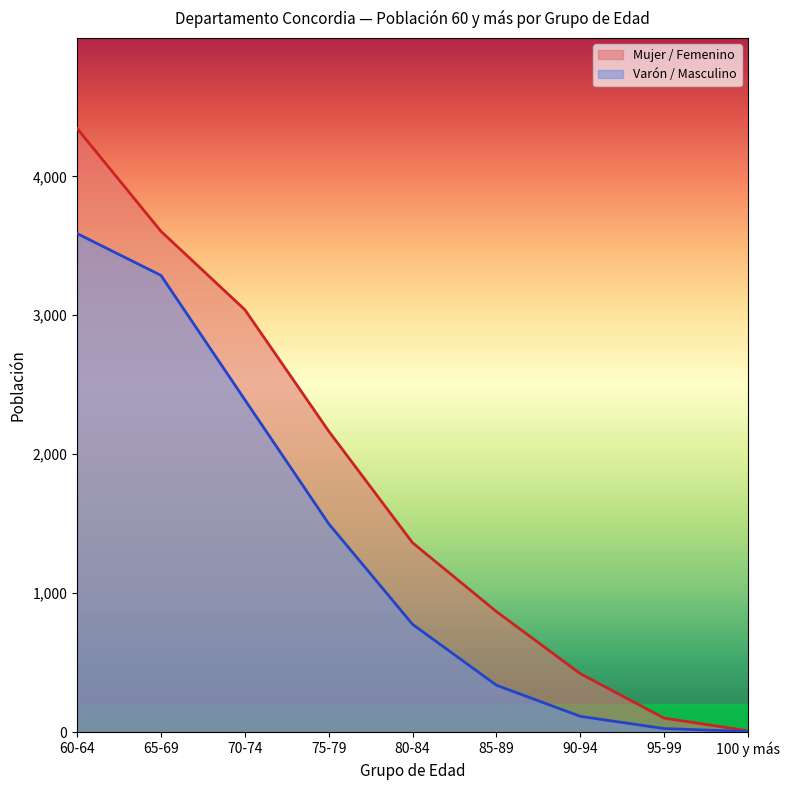

Which label corresponds to the largest value in the chart?

60-64